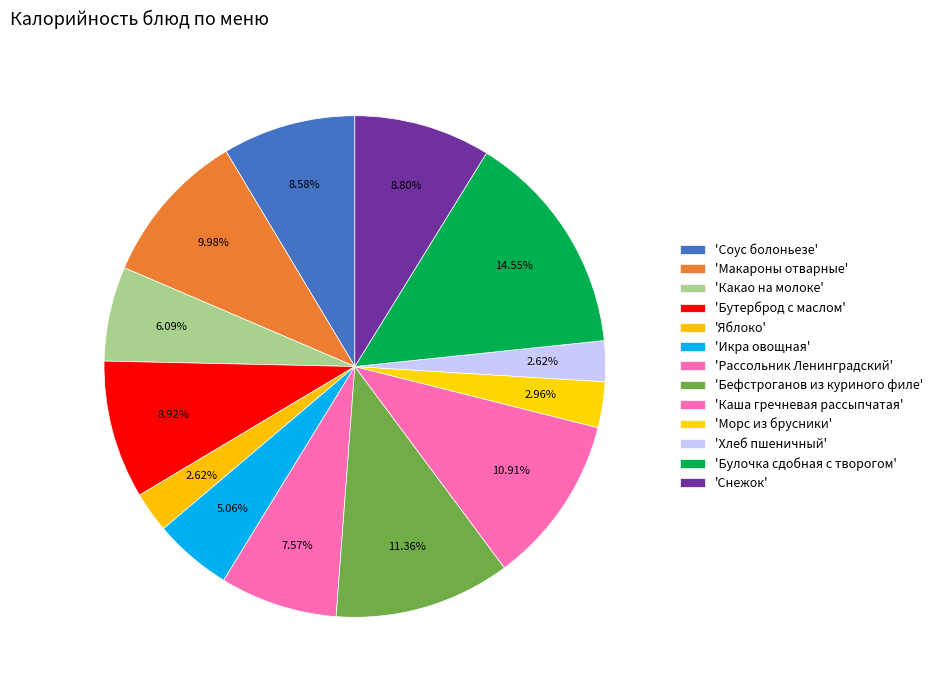

Which slice is the largest?

Булочка сдобная с творогом